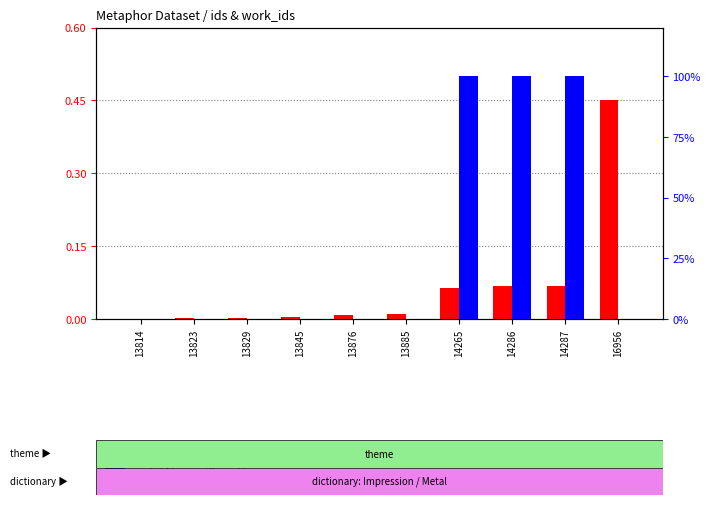

How many groups of bars are there?

10